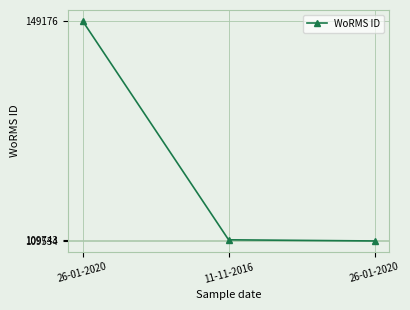

How many series are shown in this chart?

1